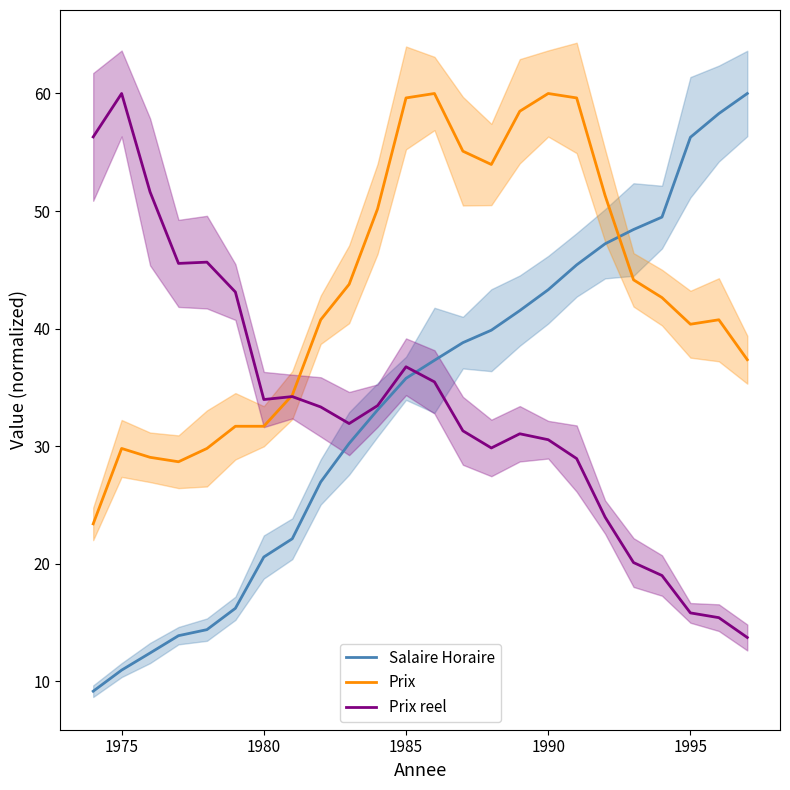

Where is the first local maximum for Prix?

1975